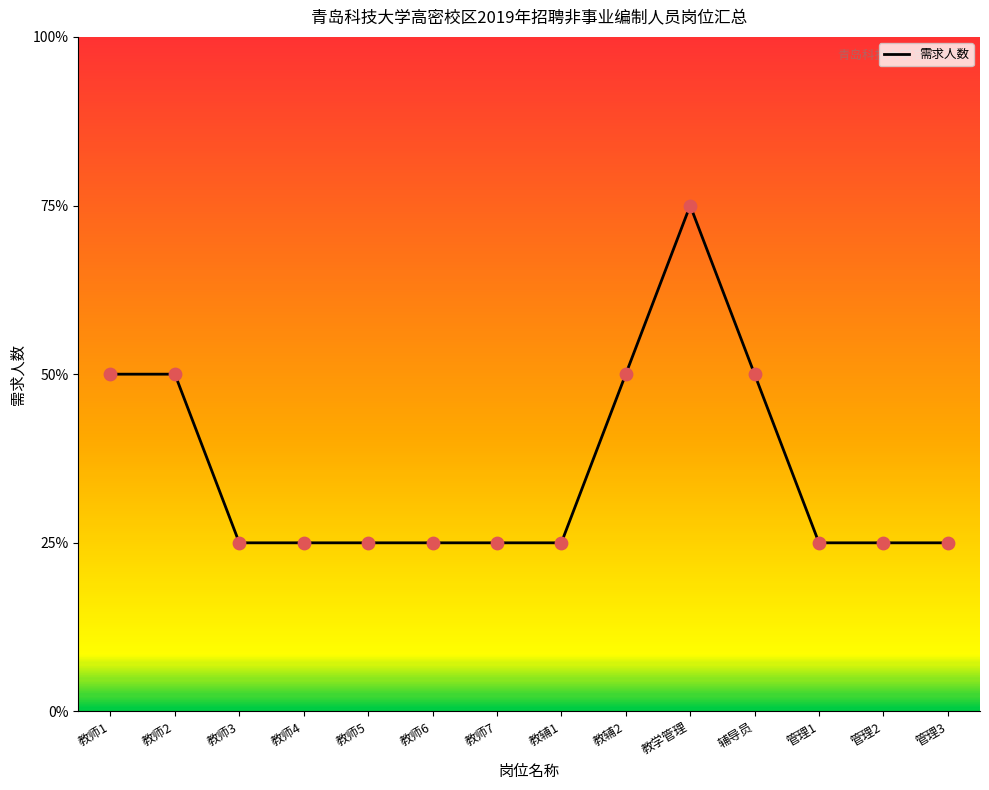

Between 教师6 and 辅导员, which is larger?

辅导员